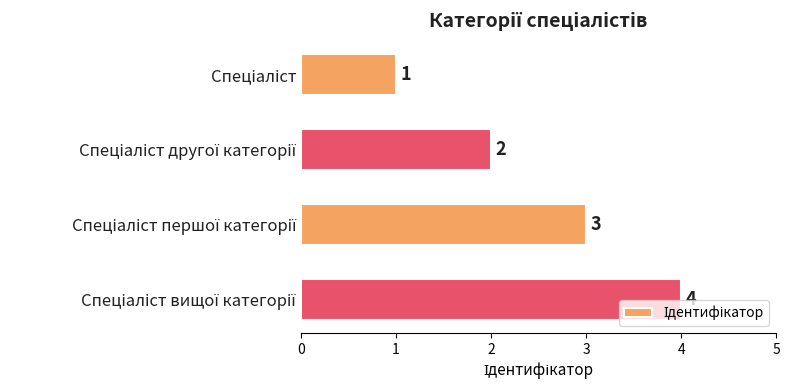

What is the difference between the maximum and minimum values?

3